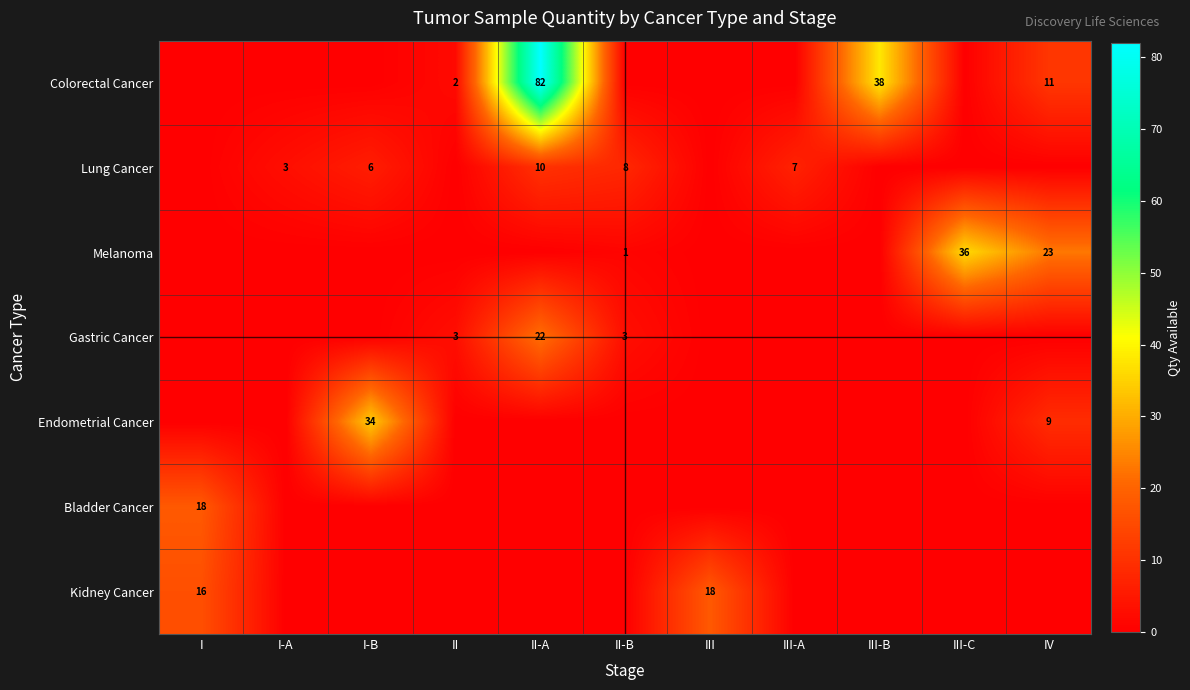

At which category is the sum across all series the highest?

II-A